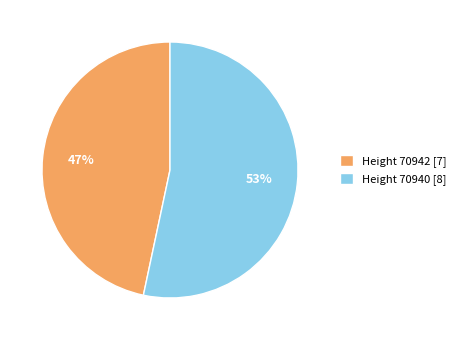

Which has a higher value, Height 70942 [7] or Height 70940 [8]?

Height 70940 [8]